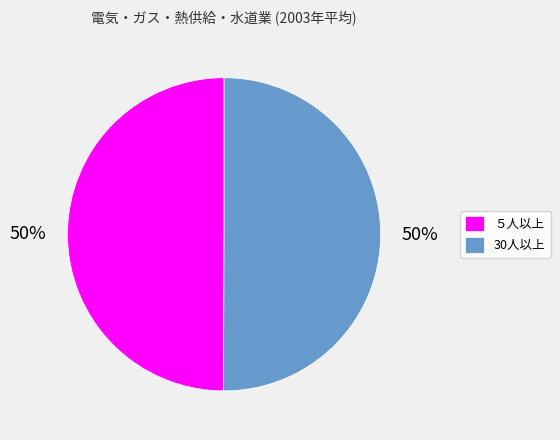

The 30人以上 slice represents 50% of the pie. True or false?

True